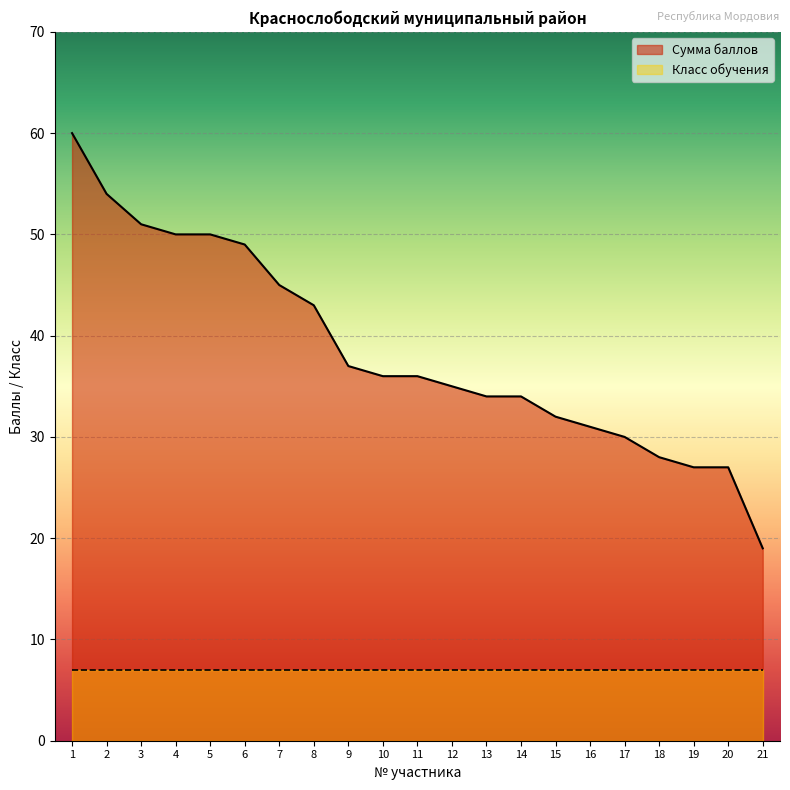

Rank the categories by value from lowest to highest.

21, 19, 20, 18, 17, 16, 15, 13, 14, 12, 10, 11, 9, 8, 7, 6, 4, 5, 3, 2, 1